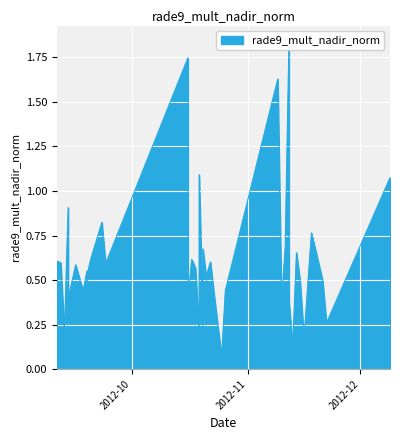

What is the minimum value shown in the chart?

0.1